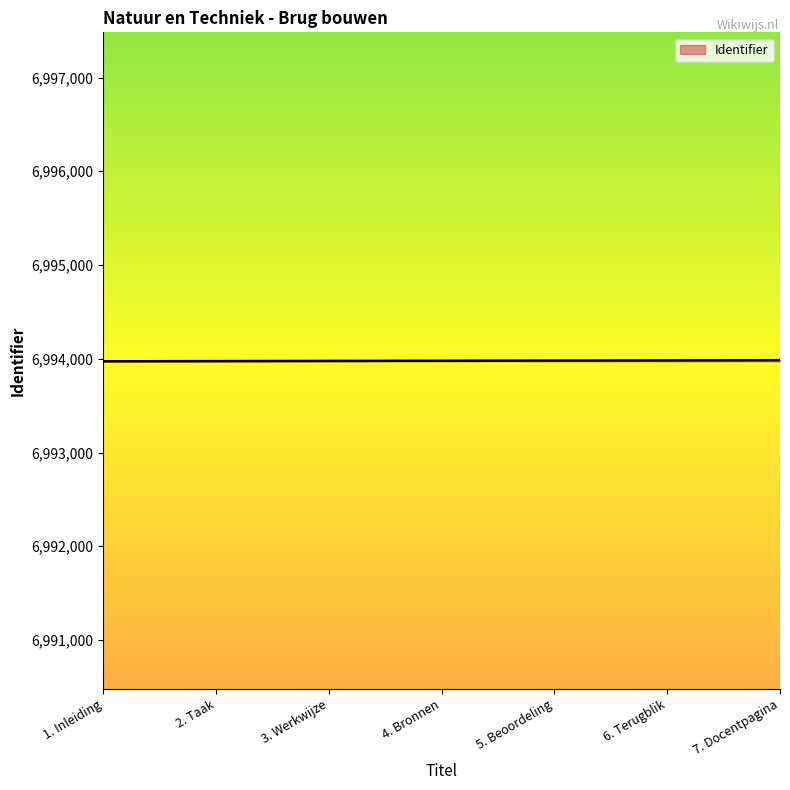

What is the sum of the values at 6. Terugblik and 4. Bronnen?

13987962